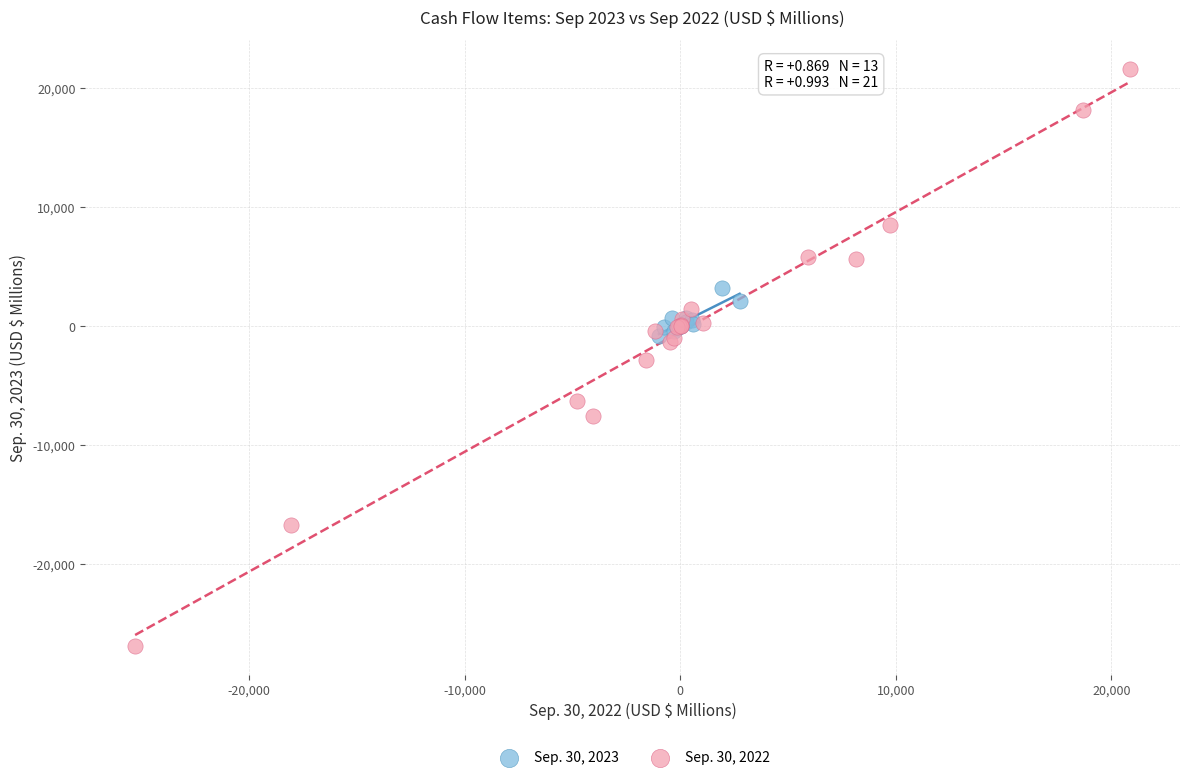

Which series reaches the minimum Y coordinate?

Sep. 30, 2022